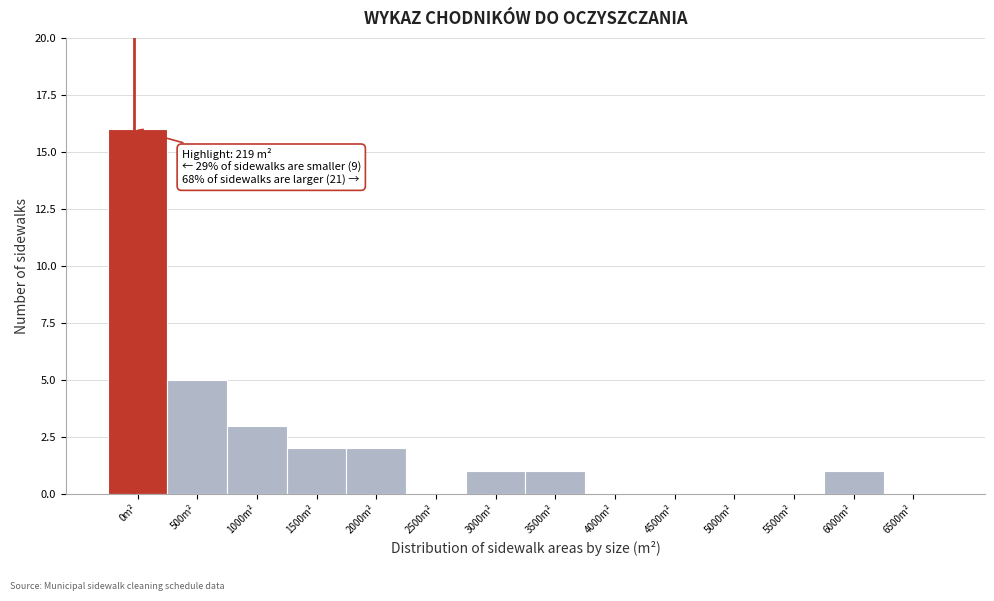

Reading right to left, extract all data points from this chart.

6500m²=0	6000m²=1	5500m²=0	5000m²=0	4500m²=0	4000m²=0	3500m²=1	3000m²=1	2500m²=0	2000m²=2	1500m²=2	1000m²=3	500m²=5	0m²=16